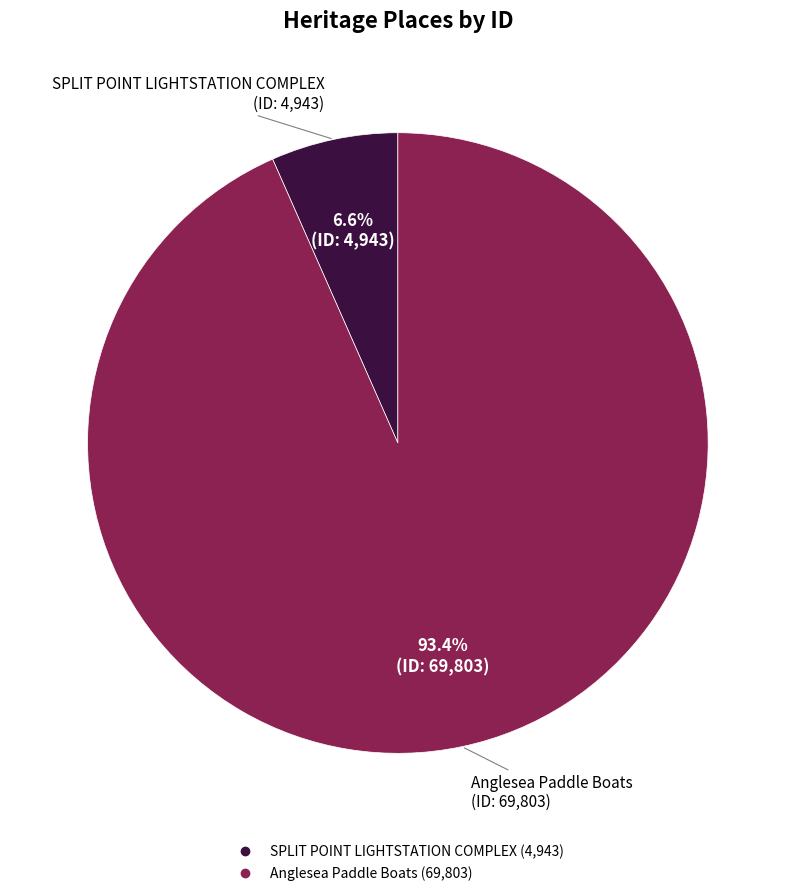

Combined, do Anglesea Paddle Boats and SPLIT POINT LIGHTSTATION COMPLEX account for over 50%?

Yes